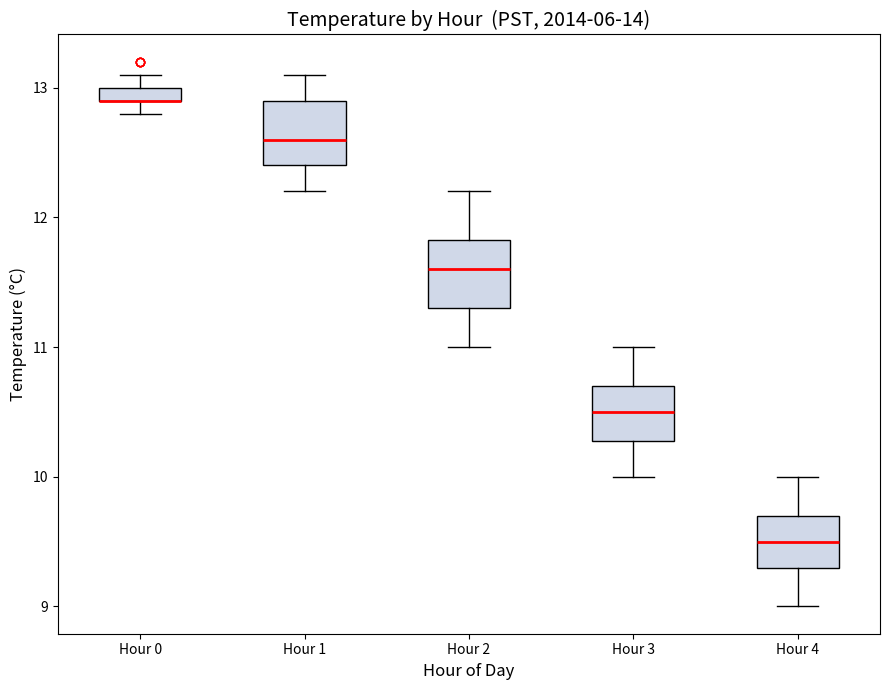

Where does the lower whisker of the box for Hour 4 end on the y-axis? The values are not printed on the chart, so give them approximately, as read against the axis.

9.0